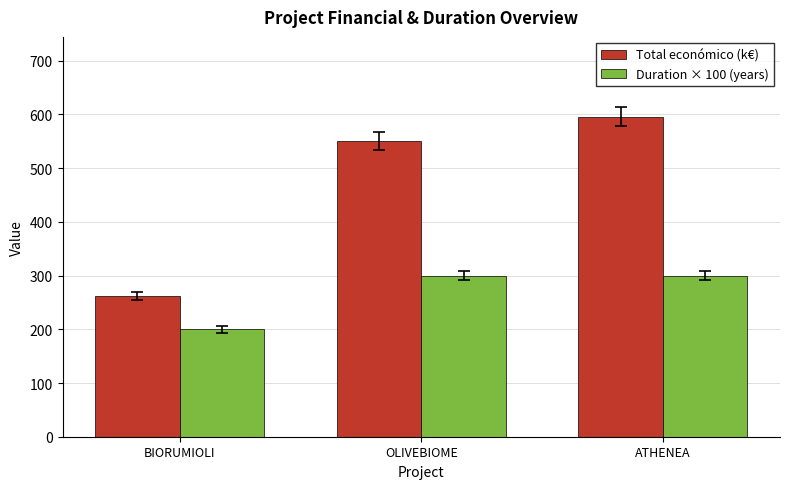

Which category has the lowest value across all series?

BIORUMIOLI